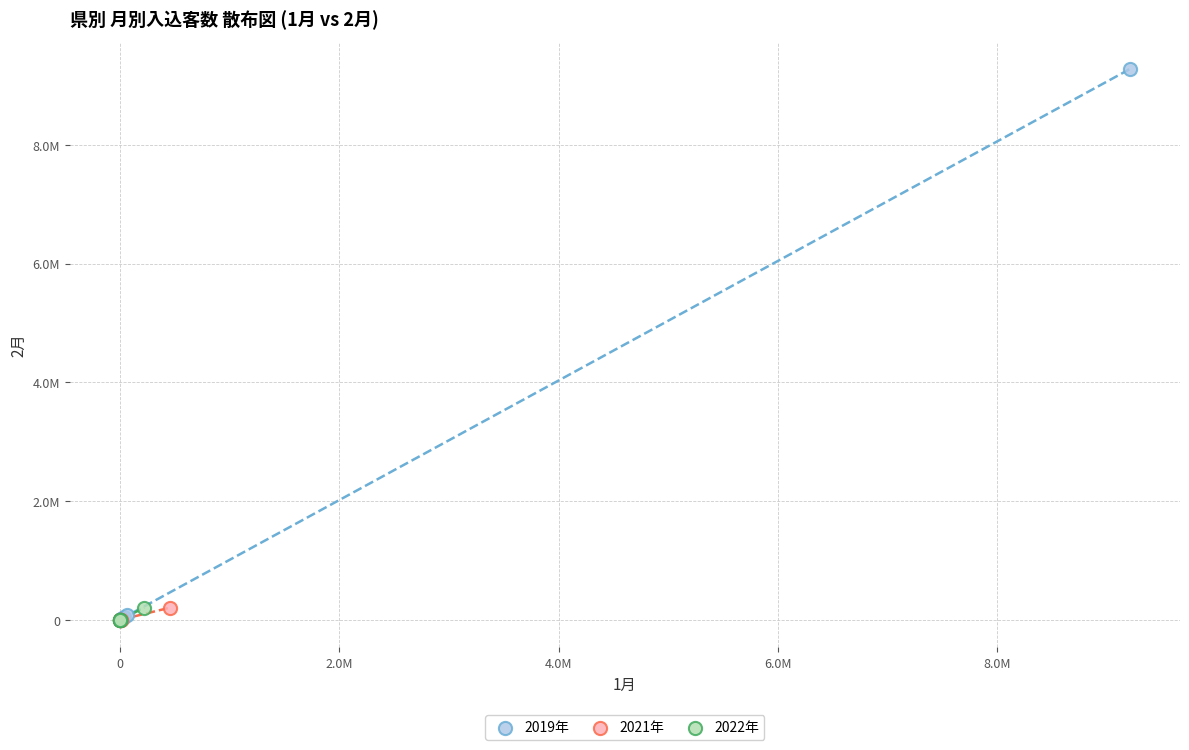

What are all the series names shown in the legend?

2019年, 2021年, 2022年